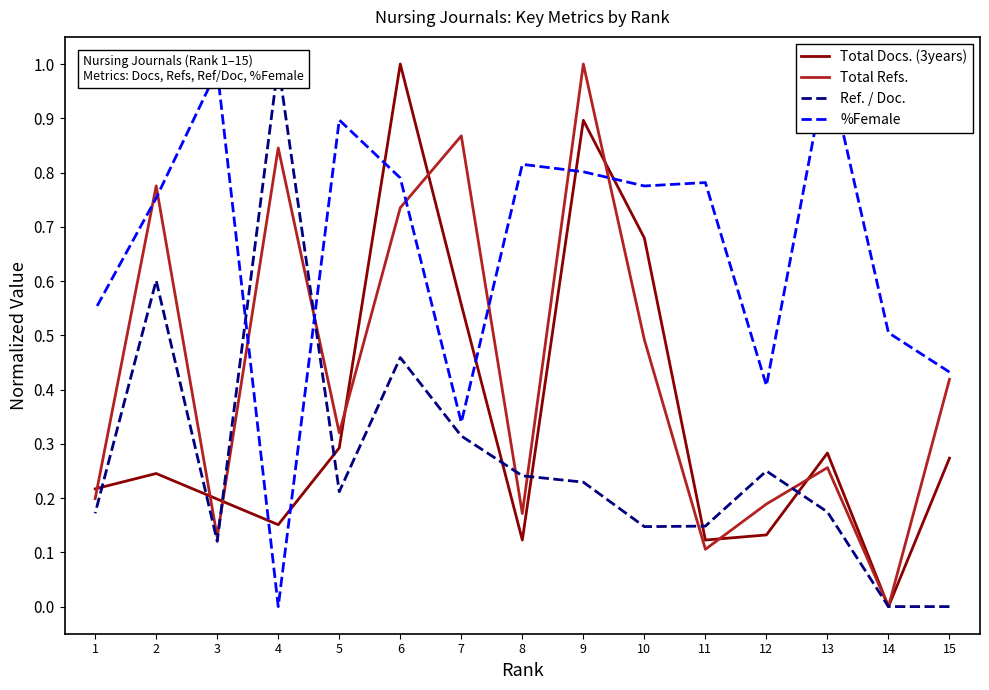

What is the sum of all Total Refs. values?

6.5